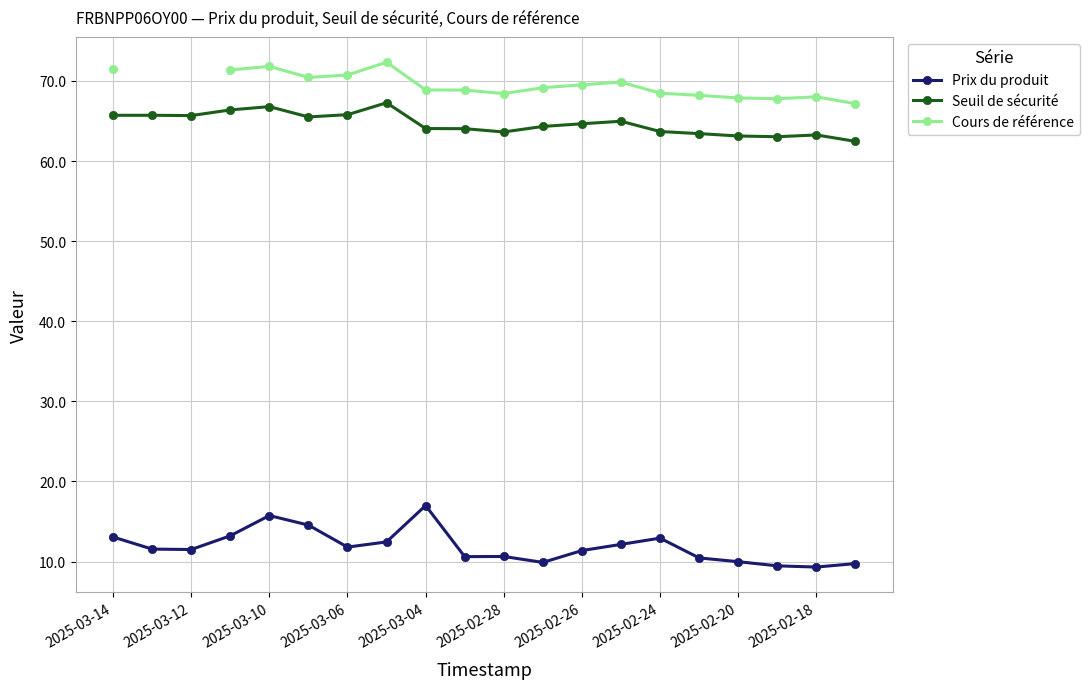

How many data points in Cours de référence are less than 68?

3